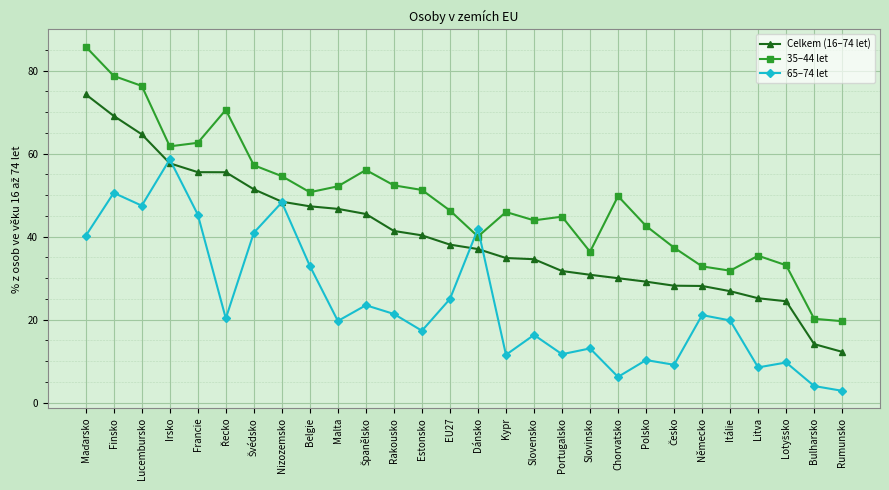

Rank the series at Rumunsko from highest to lowest value.

35–44 let, Celkem (16–74 let), 65–74 let